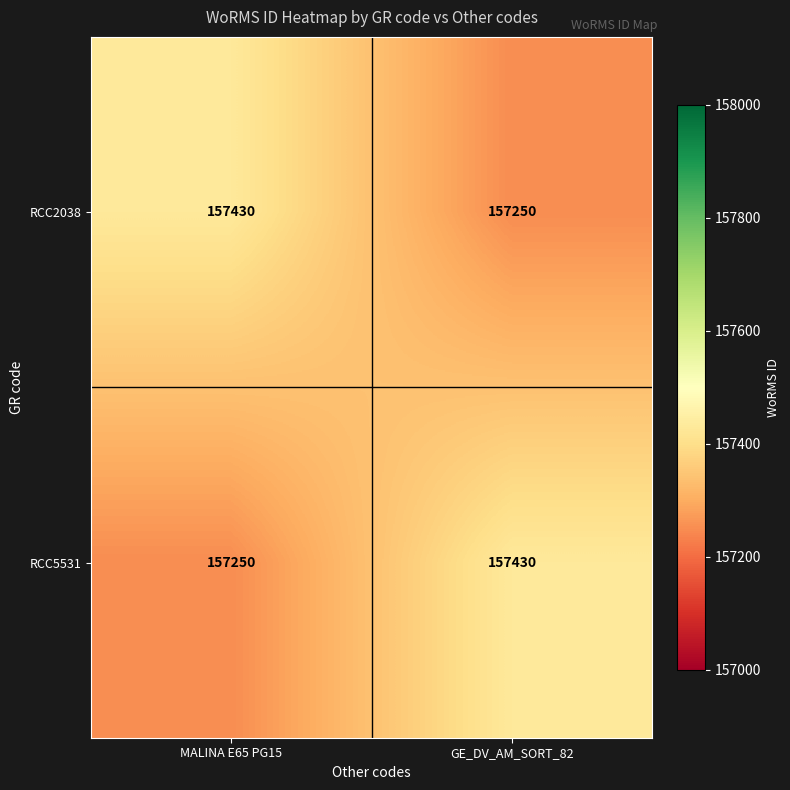

What is the smallest value displayed?

157250